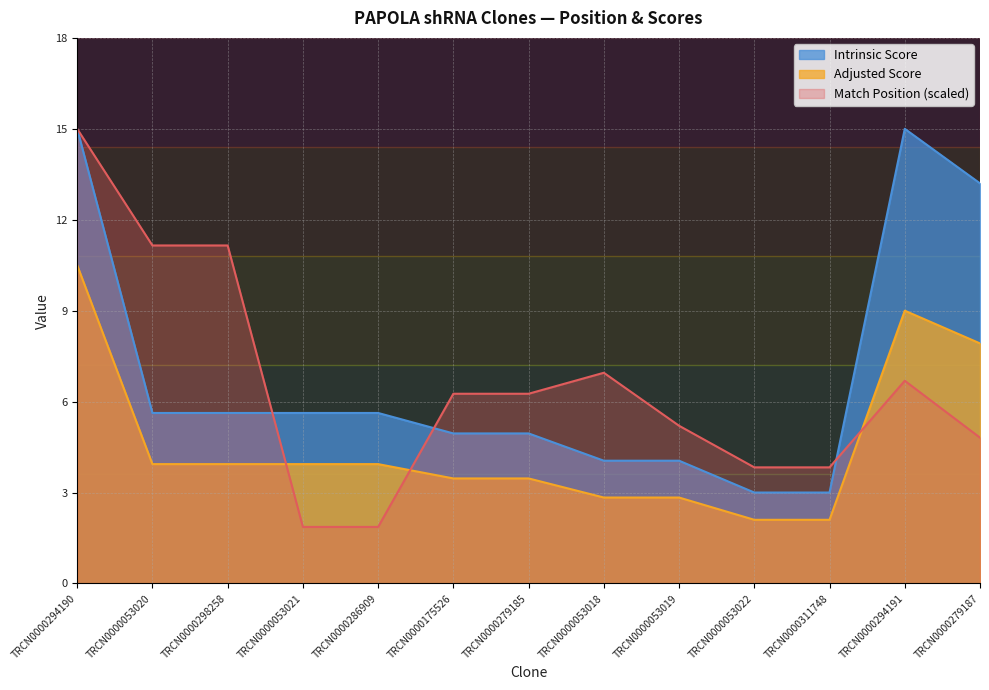

What is the label of the 12th point from the left?

TRCN0000294191